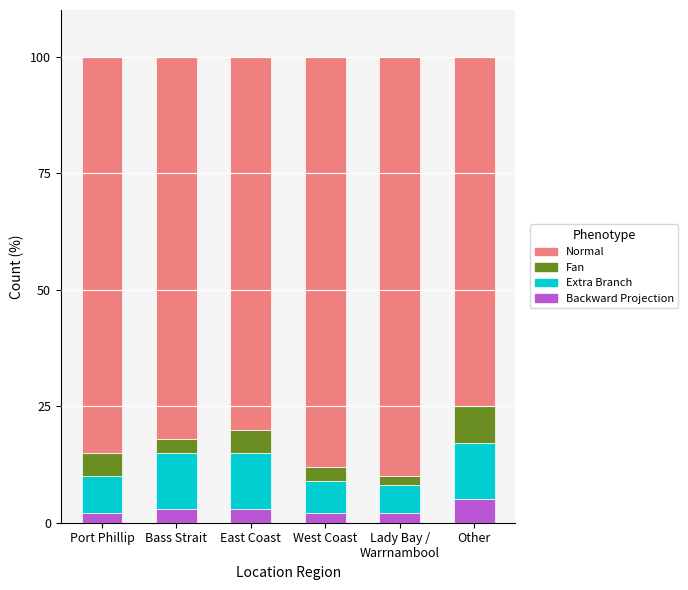

What is the average value of the Backward Projection series?

3